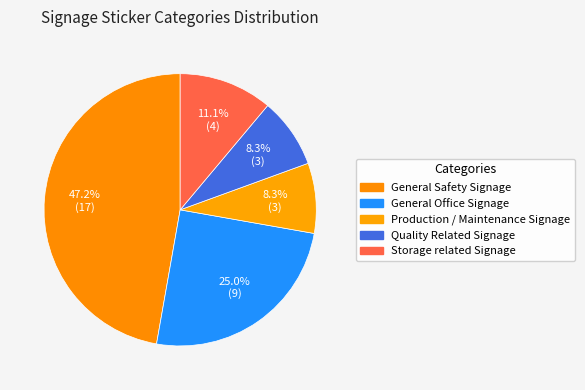

What is the total percentage of General Safety Signage and Storage related Signage?

58.3%